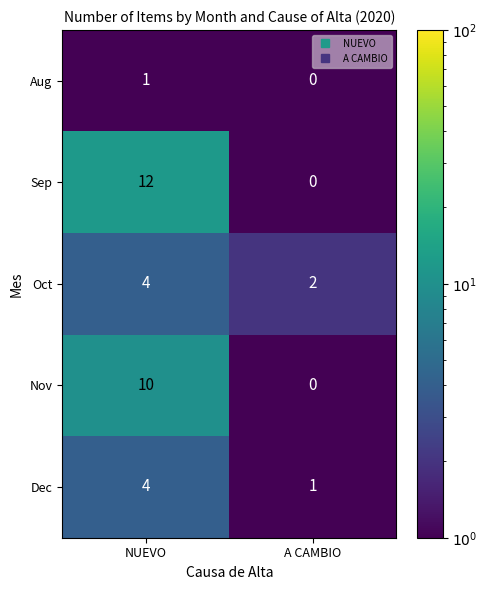

How many values in Aug are above zero?

1